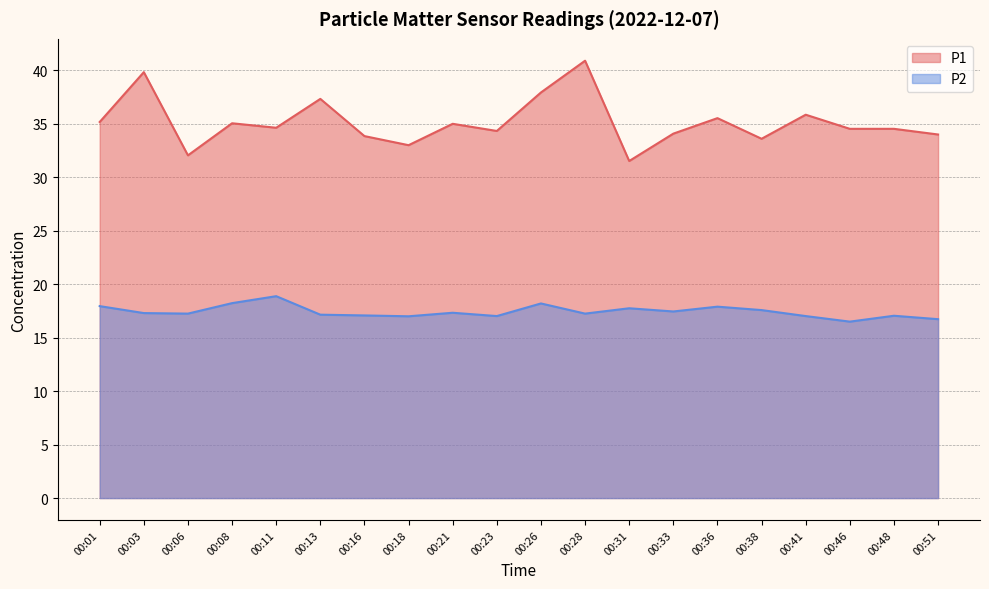

Between 00:51 and 00:13, which is larger?

00:13